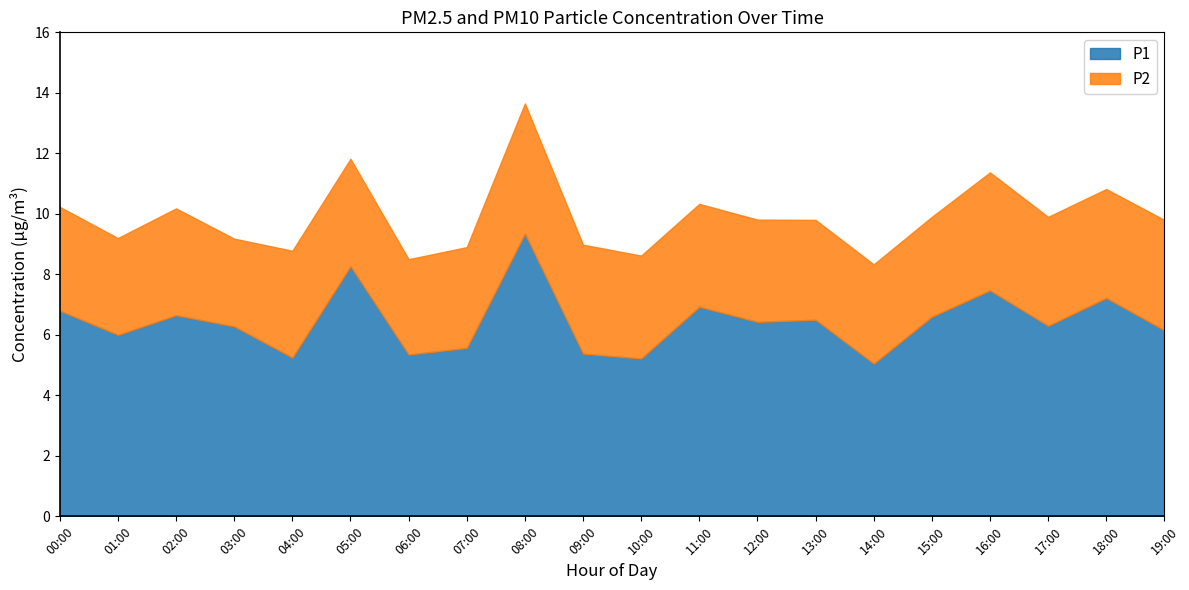

What is the total value across all series at 12:00?

9.8